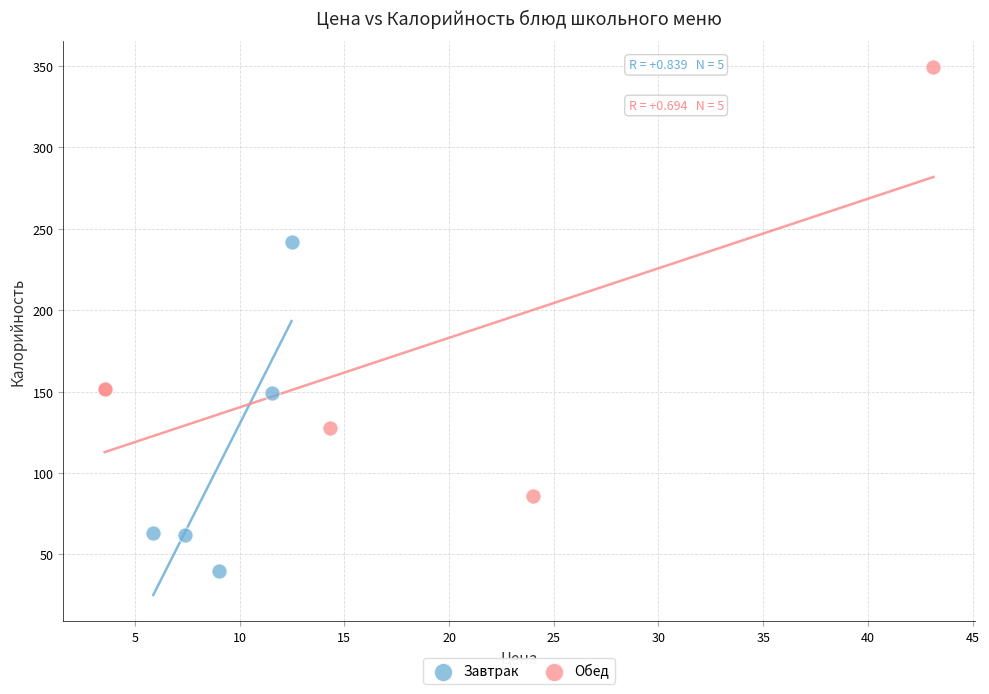

Which series has the largest Y range (max minus min)?

Обед